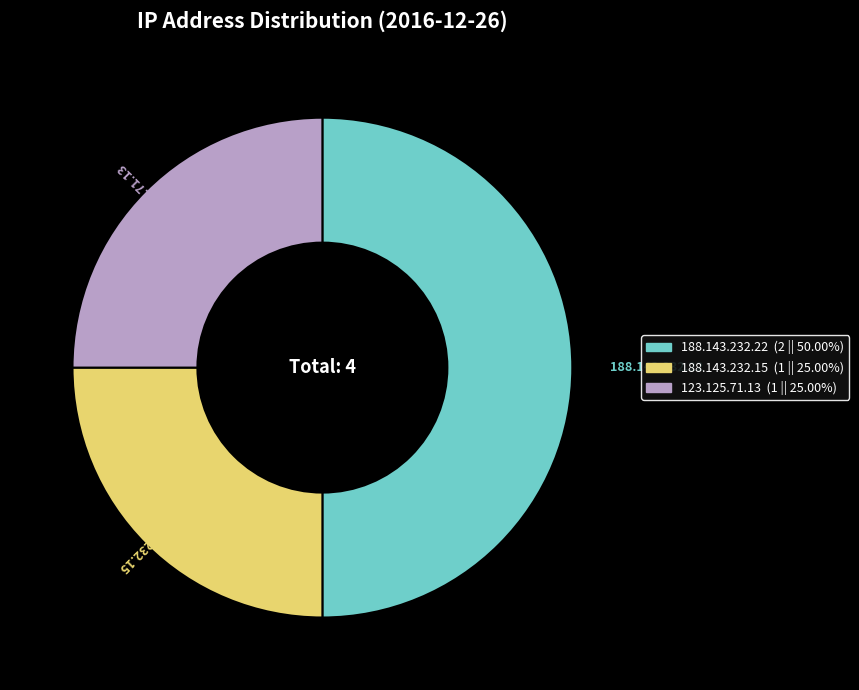

Combined, do 123.125.71.13 and 188.143.232.22 account for over 50%?

Yes